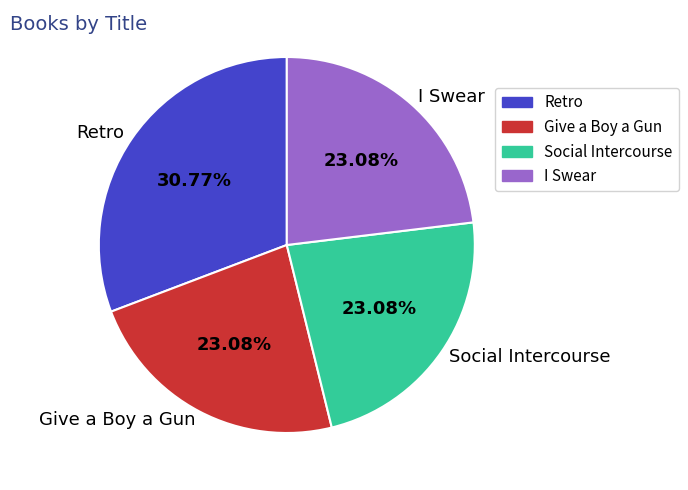

What percentage is the Retro slice, to the nearest percent?

31%